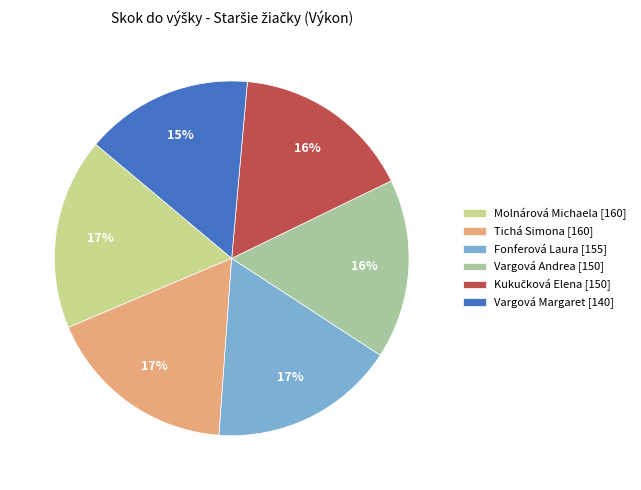

To the nearest percent, what is the average slice percentage?

17%